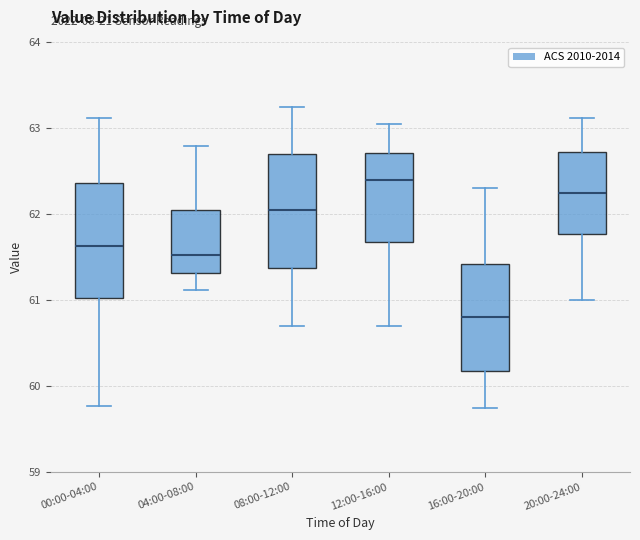

Reading left to right, transcribe this box plot: for each box, give where its median line is, the range the box spans, and where its two whiskers end, as read against the y-axis. The values are not printed on the chart, so give them approximately, as read against the axis.

00:00-04:00: median 61.6, box 61.0 to 62.4, whiskers 59.8 to 63.1
04:00-08:00: median 61.5, box 61.3 to 62.1, whiskers 61.1 to 62.8
08:00-12:00: median 62.1, box 61.4 to 62.7, whiskers 60.7 to 63.3
12:00-16:00: median 62.4, box 61.7 to 62.7, whiskers 60.7 to 63.1
16:00-20:00: median 60.8, box 60.2 to 61.4, whiskers 59.8 to 62.3
20:00-24:00: median 62.3, box 61.8 to 62.7, whiskers 61.0 to 63.1